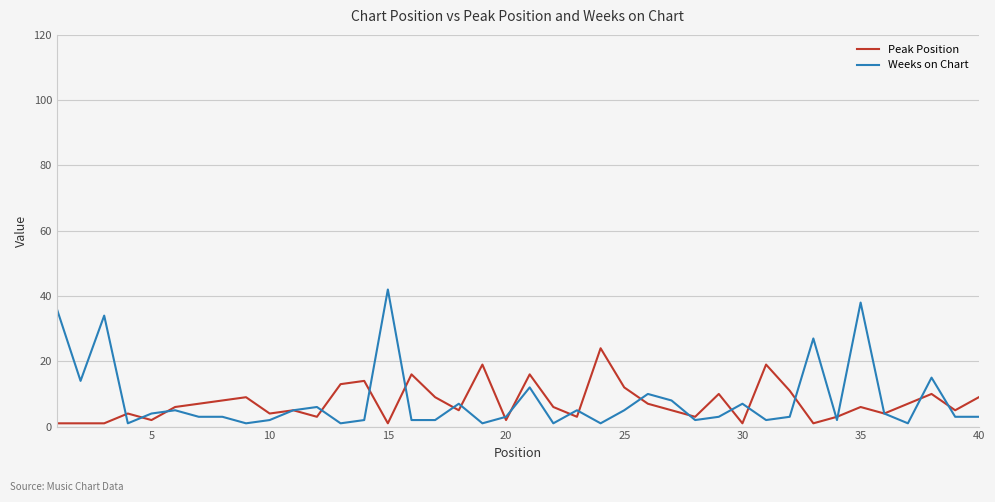

What is the greatest value displayed?

42